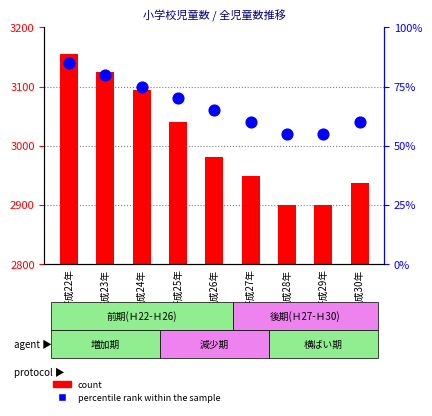

Is the value of percentile rank within the sample at 平成25年 greater than the value of count at 平成23年?

No